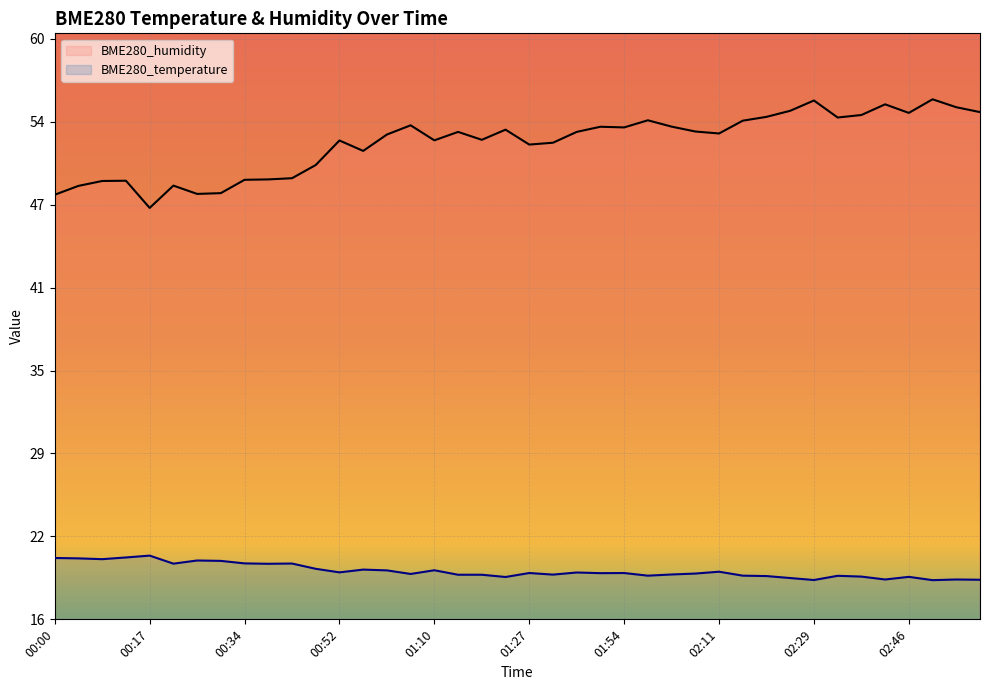

Between 01:05 and 01:14, which series saw the biggest shift?

BME280_humidity